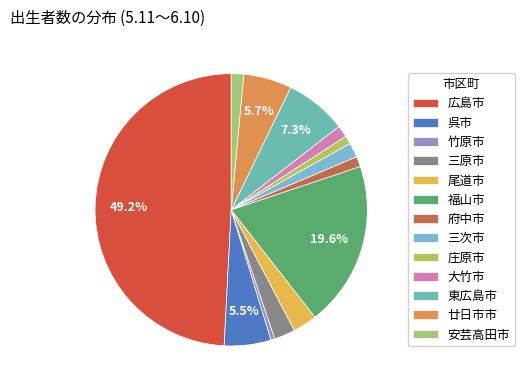

To the nearest percent, what is the difference between the largest and smallest slice percentages?

49%